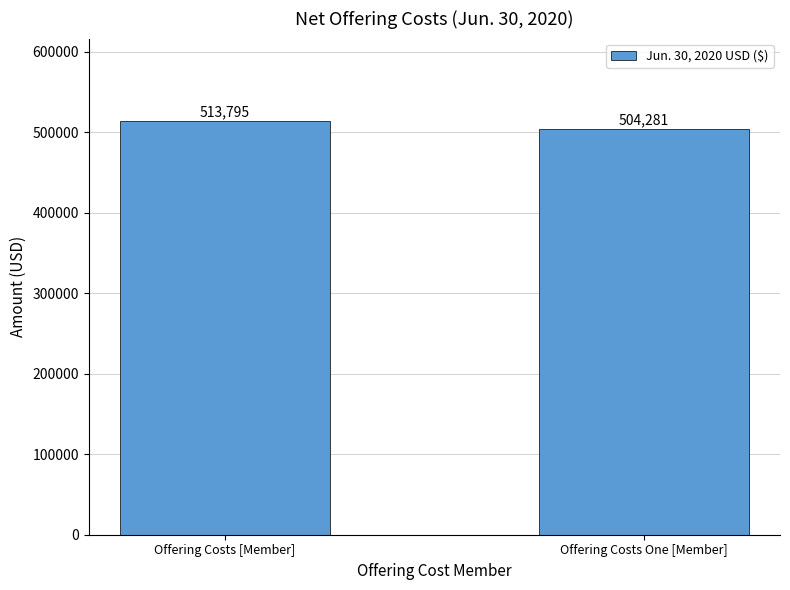

How many categories are shown in the chart?

2